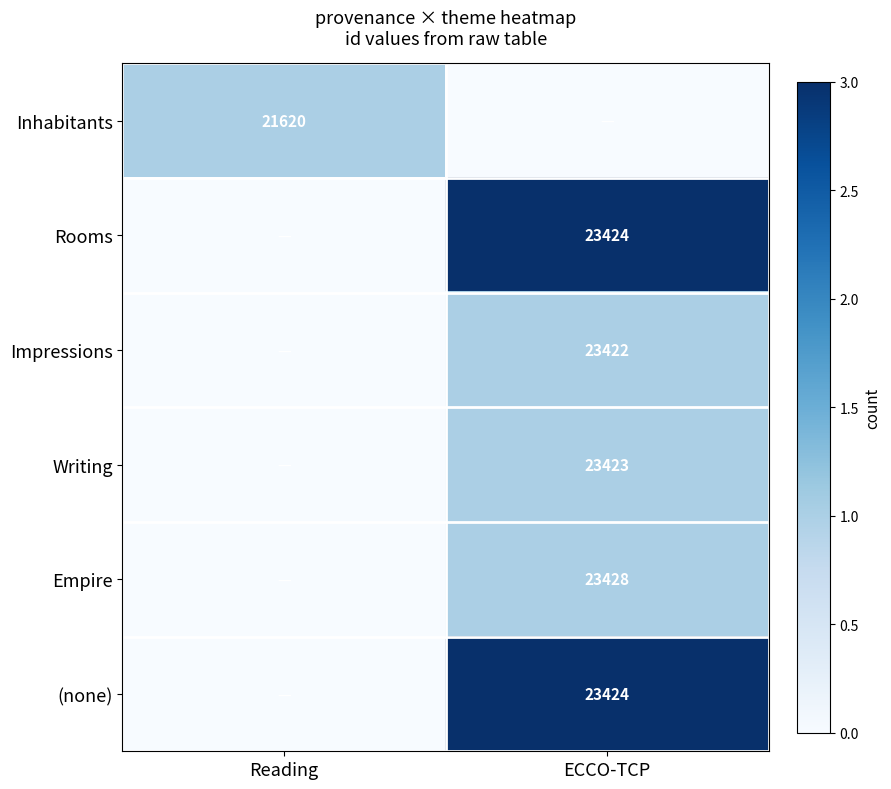

The Empire series shows 7444 at ECCO-TCP. True or false?

False